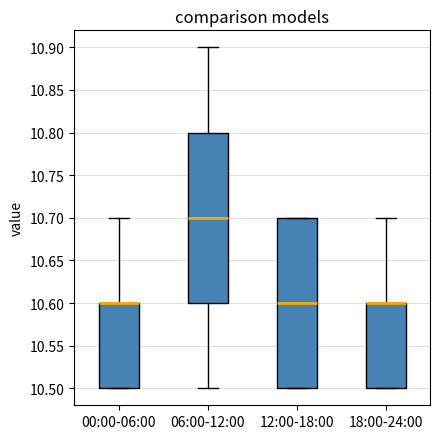

Where does the median line of the box for 06:00-12:00 sit on the y-axis? The values are not printed on the chart, so give them approximately, as read against the axis.

10.7